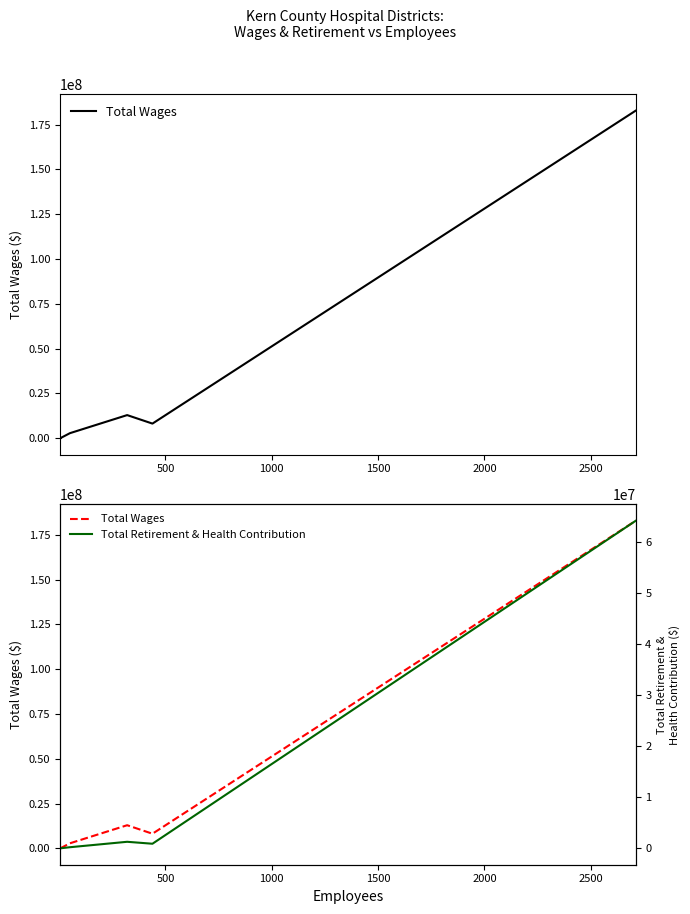

True or false: Total Retirement & Health Contribution and Total Wages cross at least once.

False